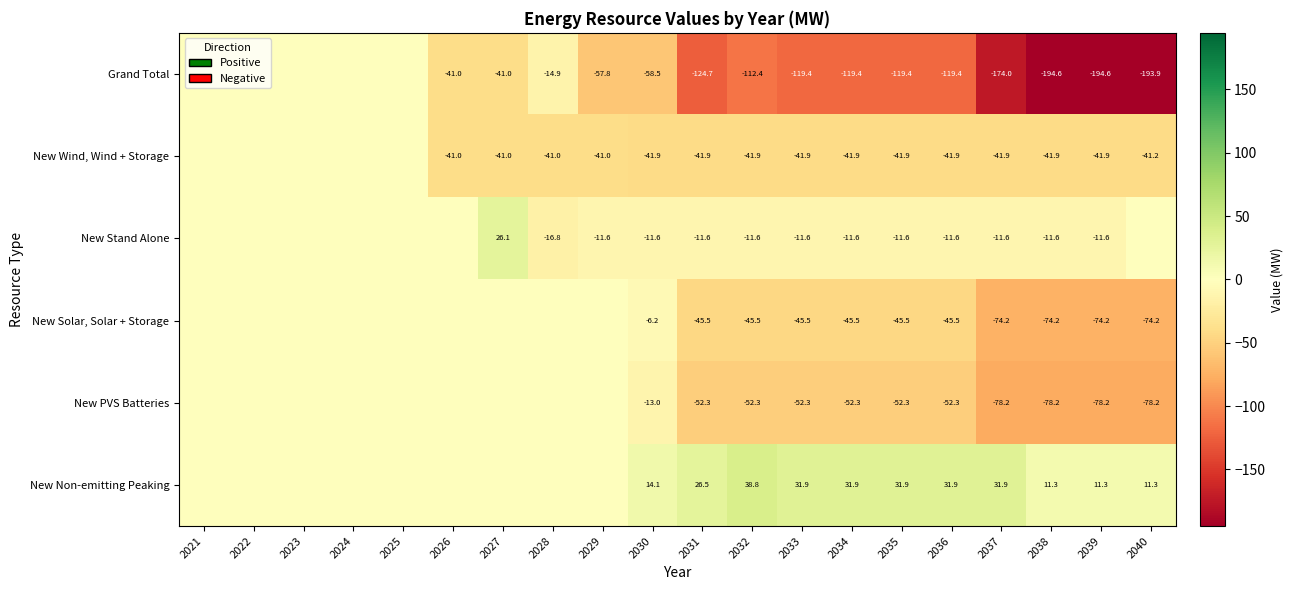

What is the difference between the highest and lowest values at 2038?

205.9